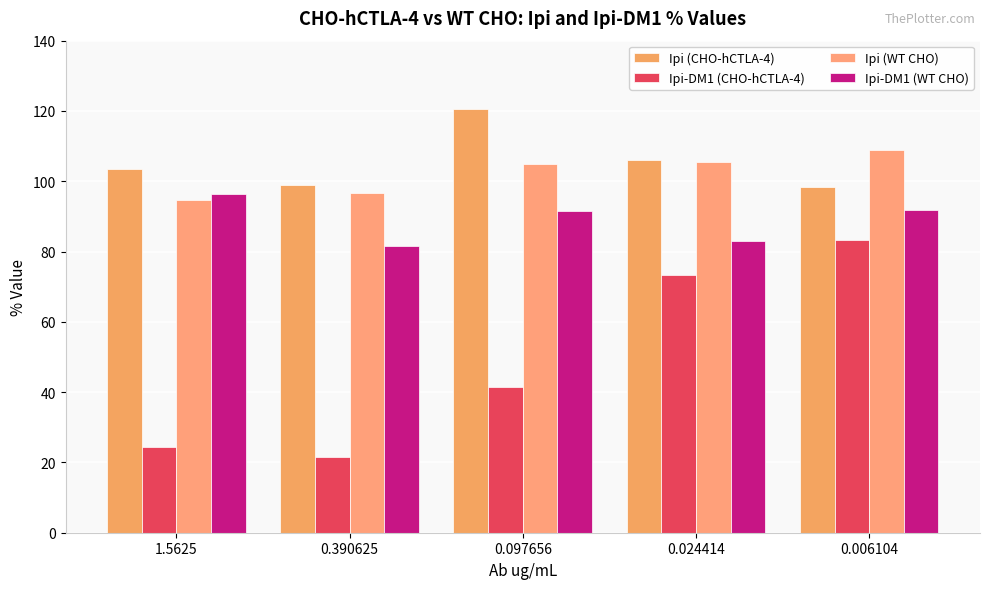

Reading left to right, transcribe all the data shown in this chart.

Ipi (CHO-hCTLA-4): 1.5625=103.4	0.390625=99.0	0.097656=120.5	0.024414=106.0	0.006104=98.2
Ipi-DM1 (CHO-hCTLA-4): 1.5625=24.3	0.390625=21.6	0.097656=41.6	0.024414=73.5	0.006104=83.3
Ipi (WT CHO): 1.5625=94.8	0.390625=96.8	0.097656=105.0	0.024414=105.5	0.006104=108.8
Ipi-DM1 (WT CHO): 1.5625=96.5	0.390625=81.5	0.097656=91.7	0.024414=82.9	0.006104=91.8